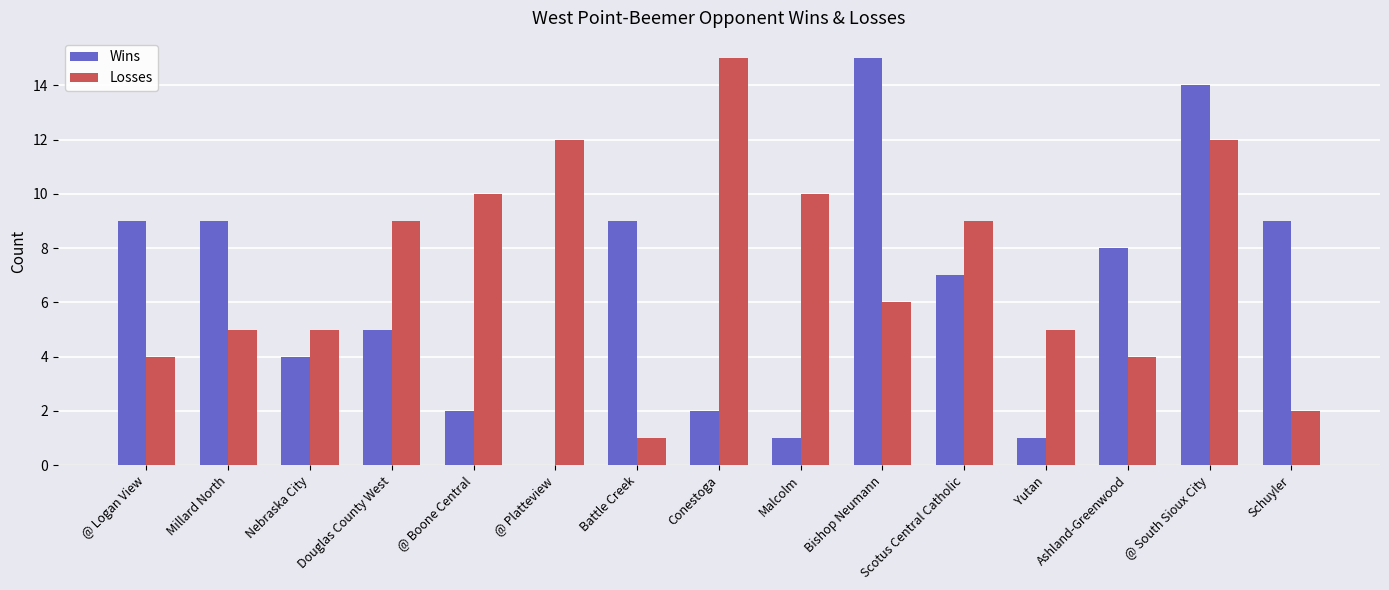

What is the greatest value displayed?

15